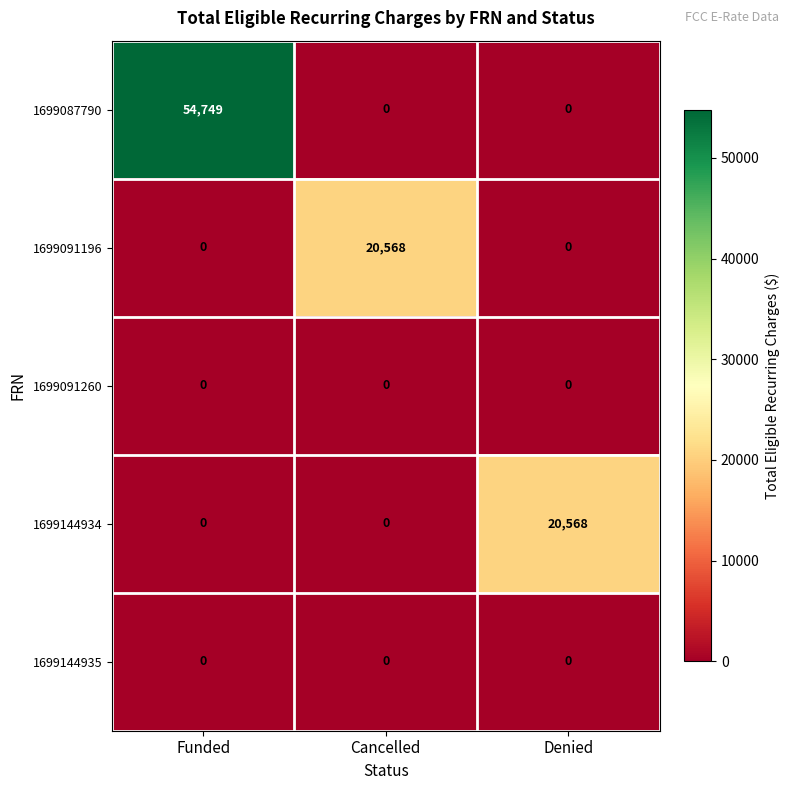

What is the total value across all series at Denied?

20568